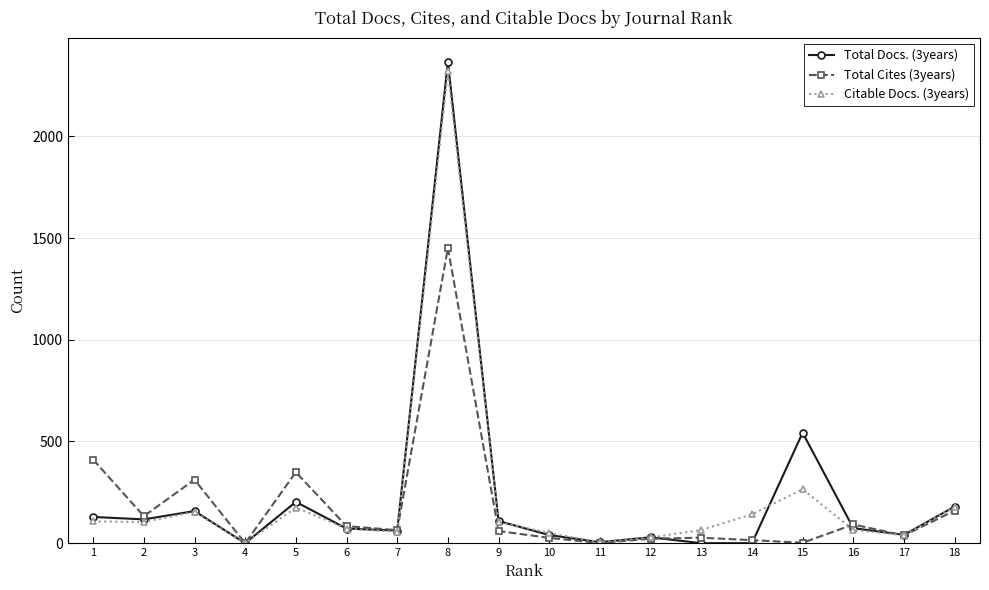

What is the greatest value displayed?

2366